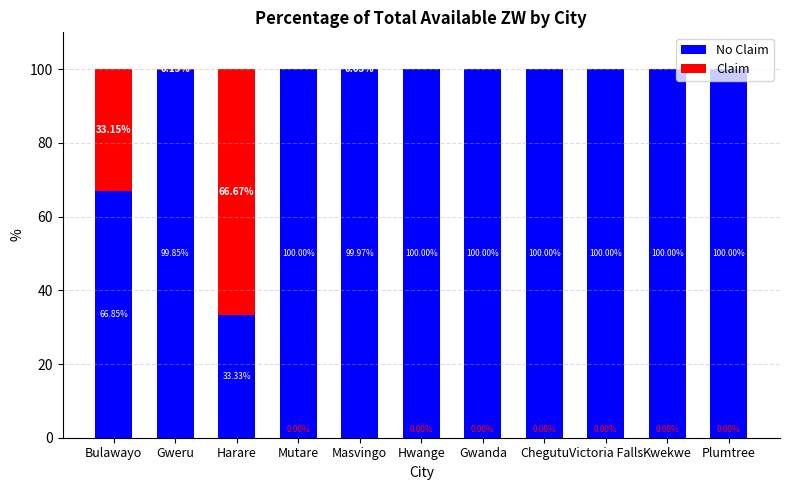

What is the total value across all series at Plumtree?

100.0